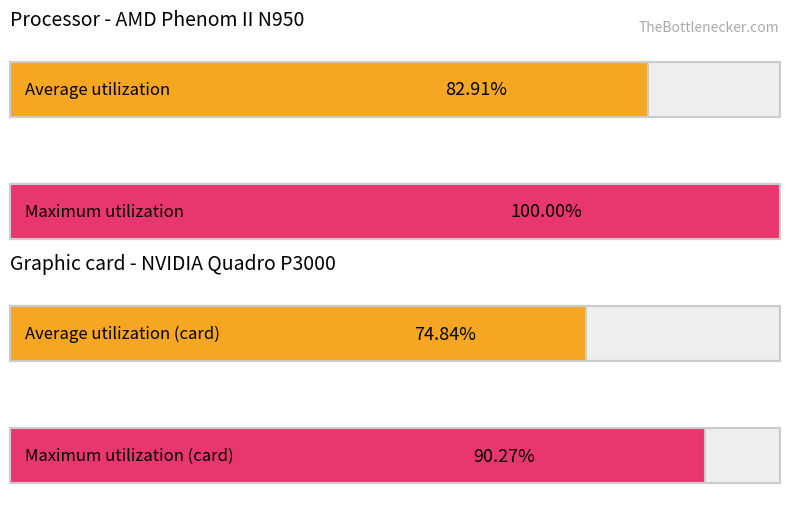

At how many categories does at least one series exceed 6?

4